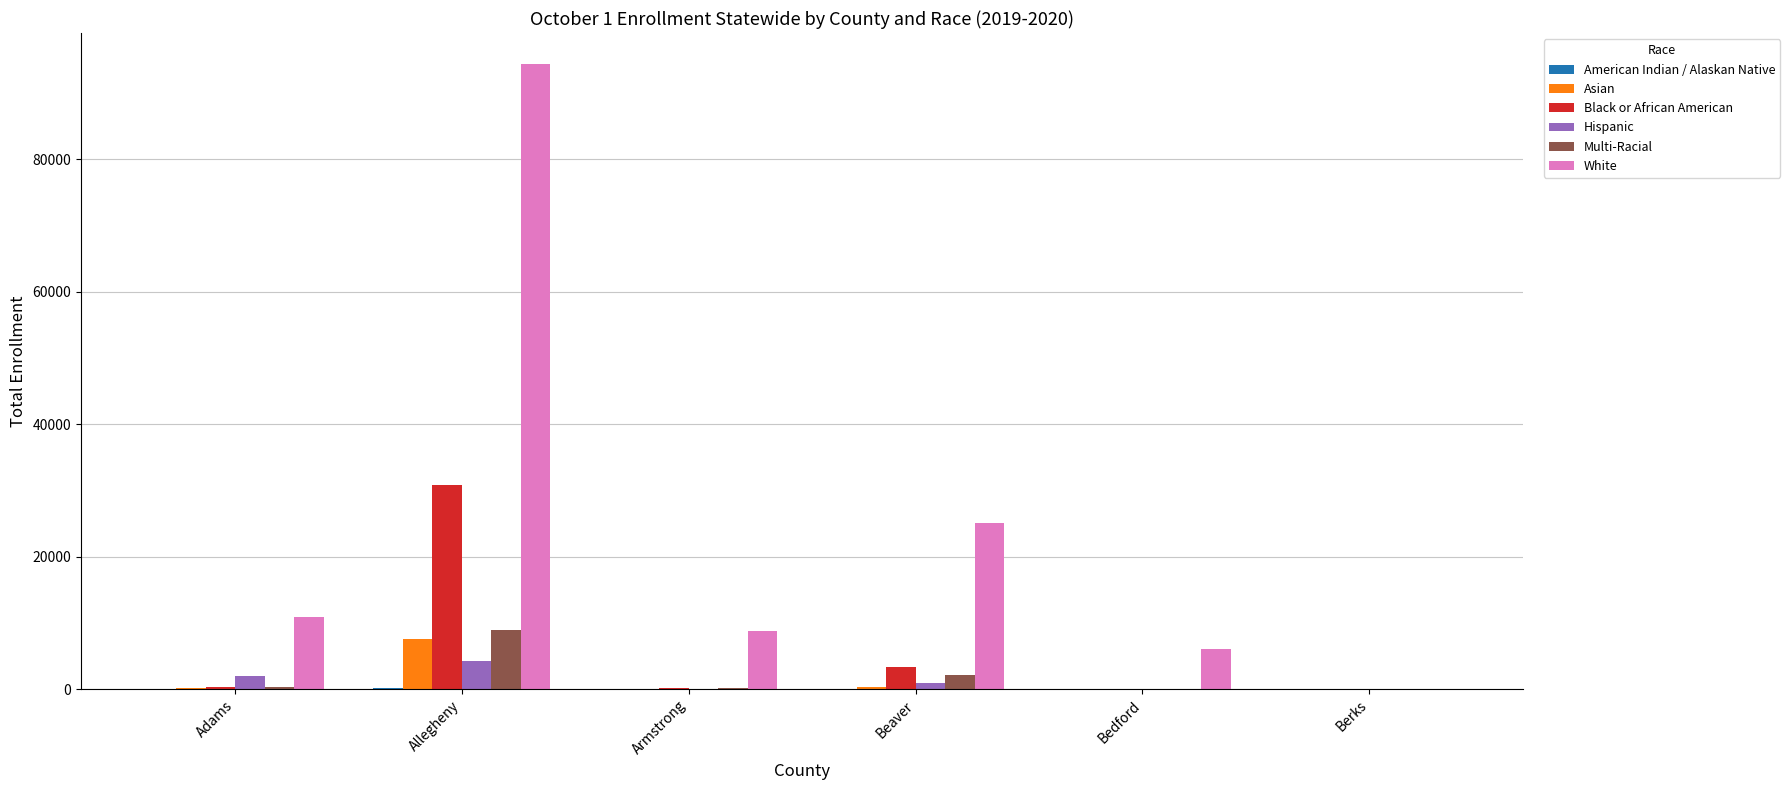

Is it true that White equals 63895 at Berks?

False